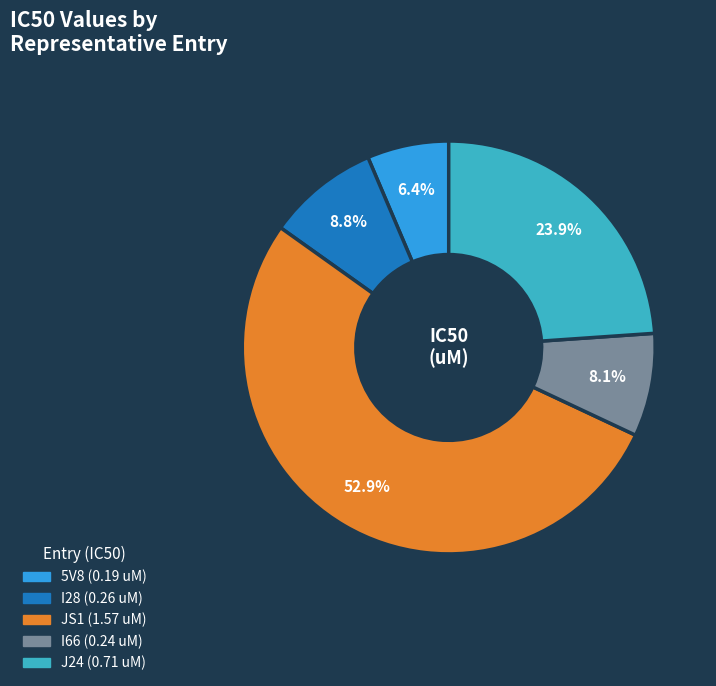

How many segments does this pie chart have?

5